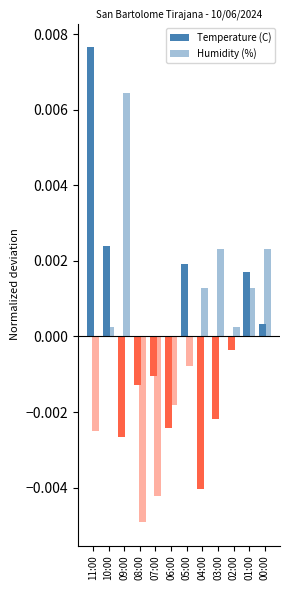

Which has a higher value, 07:00 or 08:00?

07:00